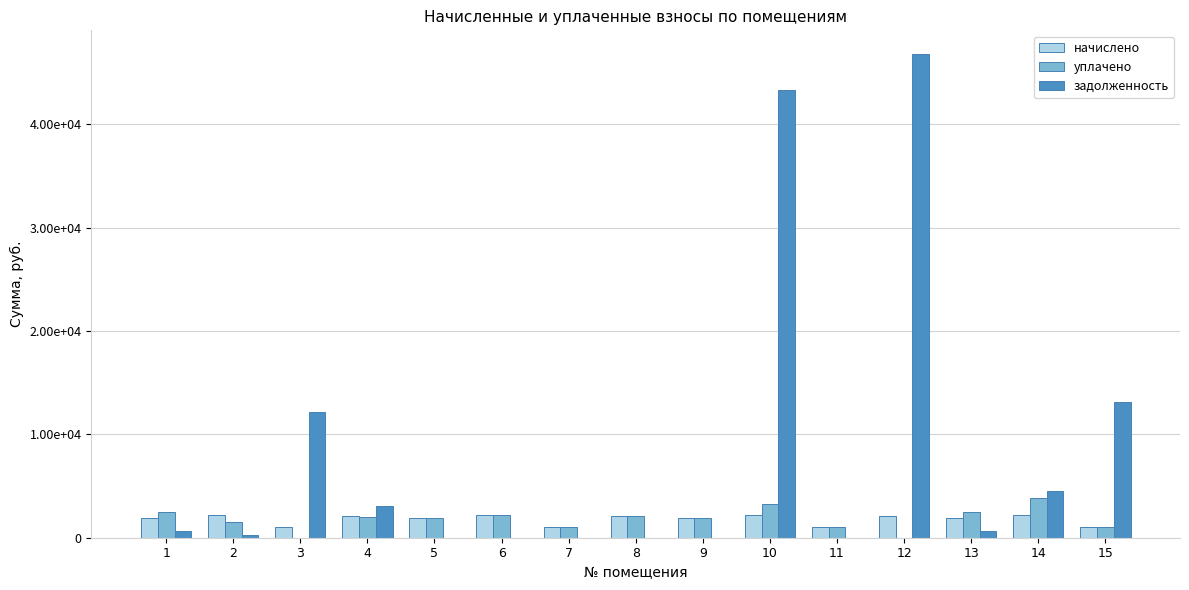

What is the difference between the second highest and minimum values in the задолженность series?

43283.0